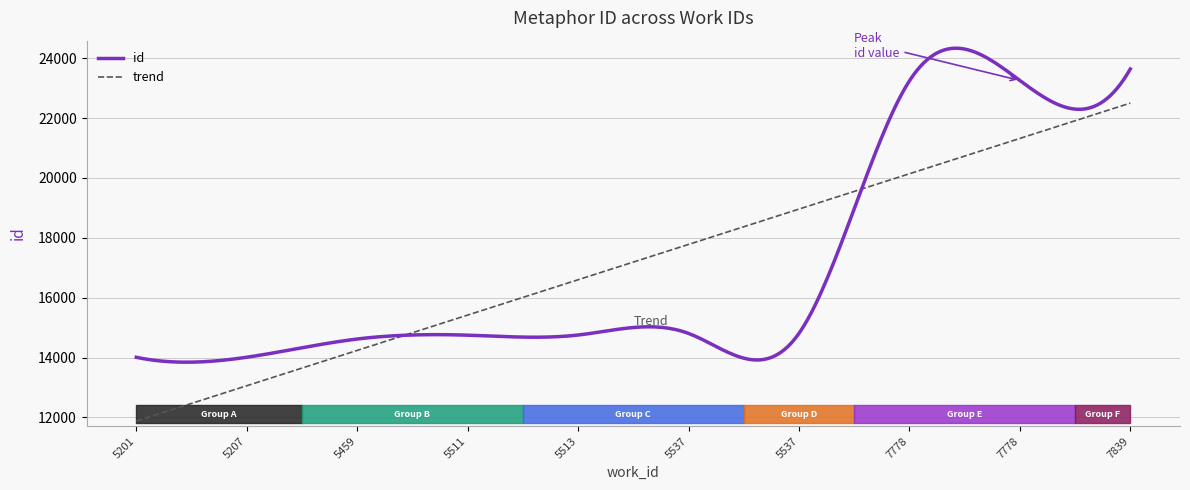

List the labels in order of value, largest first.

7839, 7778, 7778, 5537, 5537, 5513, 5511, 5459, 5207, 5201